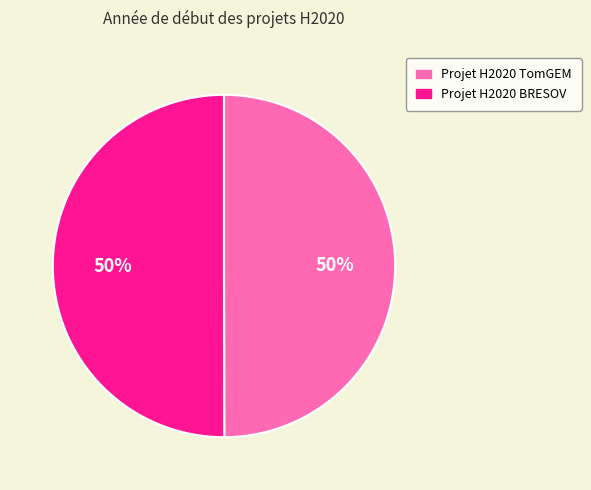

Combined, do Projet H2020 TomGEM and Projet H2020 BRESOV account for over 50%?

Yes